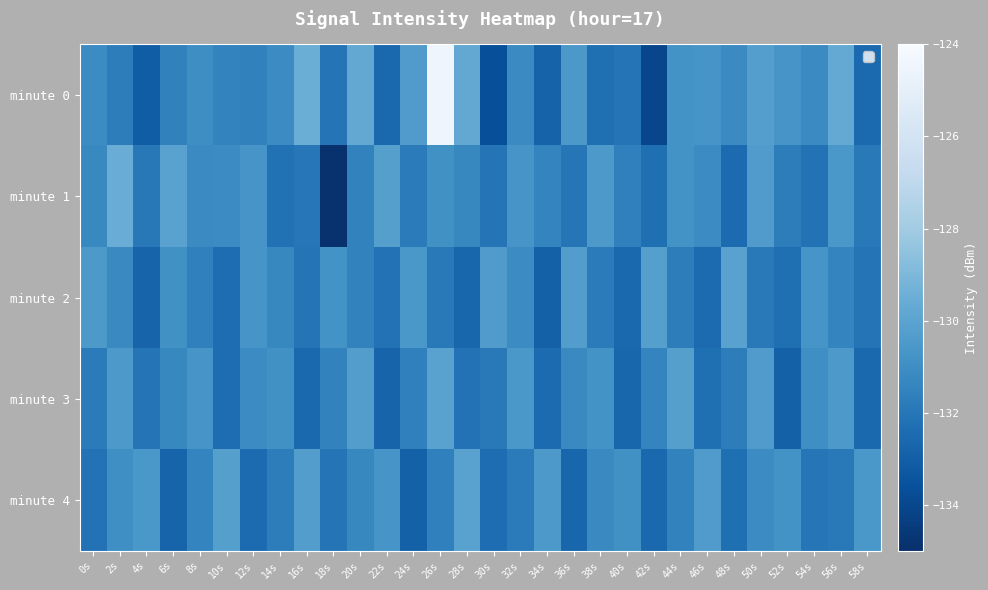

Reading left to right, transcribe all the data shown in this chart.

minute 0: 0s=-131.1	2s=-131.7	4s=-133.1	6s=-131.5	8s=-131.0	10s=-131.4	12s=-131.5	14s=-131.1	16s=-129.5	18s=-132.1	20s=-129.8	22s=-132.6	24s=-130.4	26s=-124.4	28s=-129.8	30s=-133.7	32s=-131.2	34s=-132.8	36s=-130.6	38s=-132.3	40s=-132.1	42s=-134.0	44s=-130.8	46s=-130.7	48s=-131.2	50s=-130.3	52s=-130.7	54s=-131.2	56s=-129.7	58s=-132.5
minute 1: 0s=-131.3	2s=-129.6	4s=-131.9	6s=-130.1	8s=-131.1	10s=-131.1	12s=-130.7	14s=-132.2	16s=-132.0	18s=-134.9	20s=-131.5	22s=-130.2	24s=-131.8	26s=-130.9	28s=-131.3	30s=-132.1	32s=-130.7	34s=-131.4	36s=-132.0	38s=-130.5	40s=-131.6	42s=-132.3	44s=-130.8	46s=-131.1	48s=-132.5	50s=-130.4	52s=-131.7	54s=-132.2	56s=-130.6	58s=-131.9
minute 2: 0s=-130.5	2s=-131.2	4s=-132.8	6s=-130.9	8s=-131.6	10s=-132.4	12s=-130.7	14s=-131.3	16s=-132.1	18s=-130.8	20s=-131.5	22s=-132.2	24s=-130.6	26s=-131.9	28s=-132.7	30s=-130.4	32s=-131.1	34s=-132.9	36s=-130.3	38s=-131.8	40s=-132.6	42s=-130.2	44s=-131.7	46s=-132.5	48s=-130.1	50s=-131.9	52s=-132.3	54s=-130.7	56s=-131.4	58s=-132.1
minute 3: 0s=-131.8	2s=-130.5	4s=-132.1	6s=-131.3	8s=-130.7	10s=-132.4	12s=-131.1	14s=-130.9	16s=-132.6	18s=-131.5	20s=-130.3	22s=-132.8	24s=-131.6	26s=-130.1	28s=-132.2	30s=-131.9	32s=-130.6	34s=-132.5	36s=-131.2	38s=-130.8	40s=-132.7	42s=-131.4	44s=-130.2	46s=-132.3	48s=-131.7	50s=-130.4	52s=-132.9	54s=-131.0	56s=-130.5	58s=-132.6
minute 4: 0s=-132.2	2s=-131.0	4s=-130.6	6s=-132.8	8s=-131.4	10s=-130.2	12s=-132.5	14s=-131.7	16s=-130.3	18s=-132.1	20s=-131.3	22s=-130.7	24s=-132.9	26s=-131.6	28s=-130.1	30s=-132.4	32s=-131.8	34s=-130.5	36s=-132.7	38s=-131.2	40s=-130.9	42s=-132.6	44s=-131.5	46s=-130.4	48s=-132.3	50s=-131.1	52s=-130.8	54s=-132.0	56s=-131.9	58s=-130.6